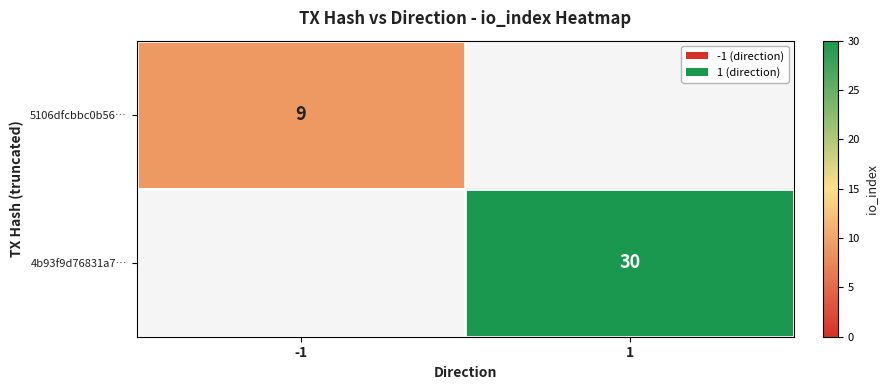

Is it true that 5106dfcbbc0b56… equals 4 at -1?

False